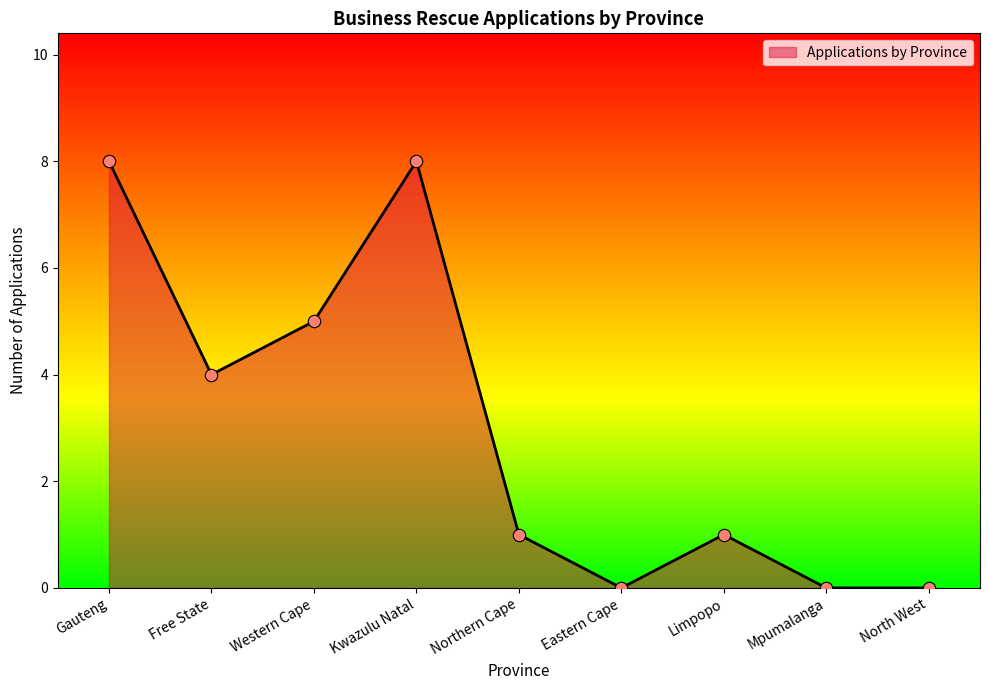

Between Western Cape and Kwazulu Natal, which is larger?

Kwazulu Natal